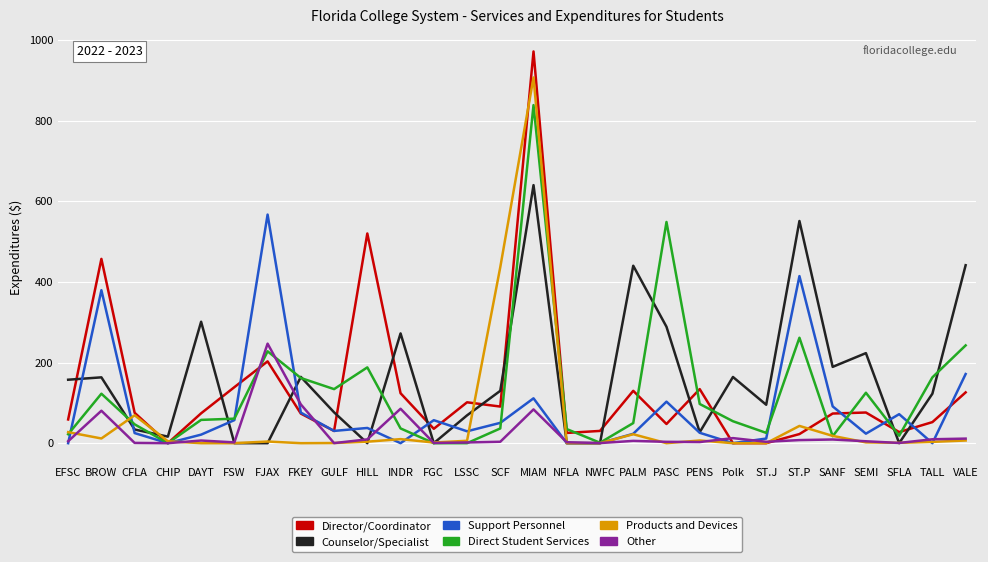

How many intersections are there between Counselor/Specialist and Director/Coordinator?

14